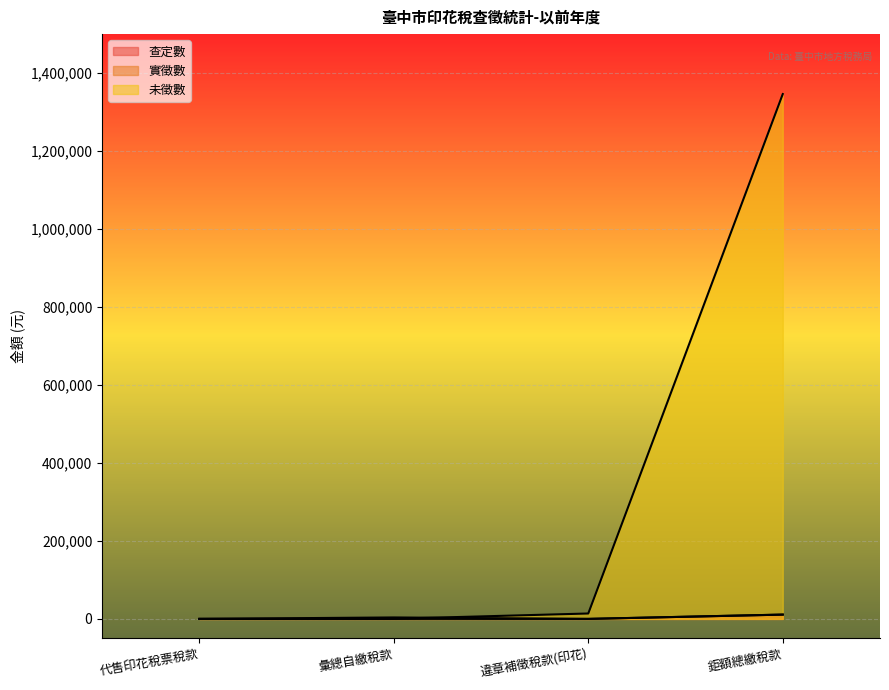

What is the sum of all 查定數 values?

11026